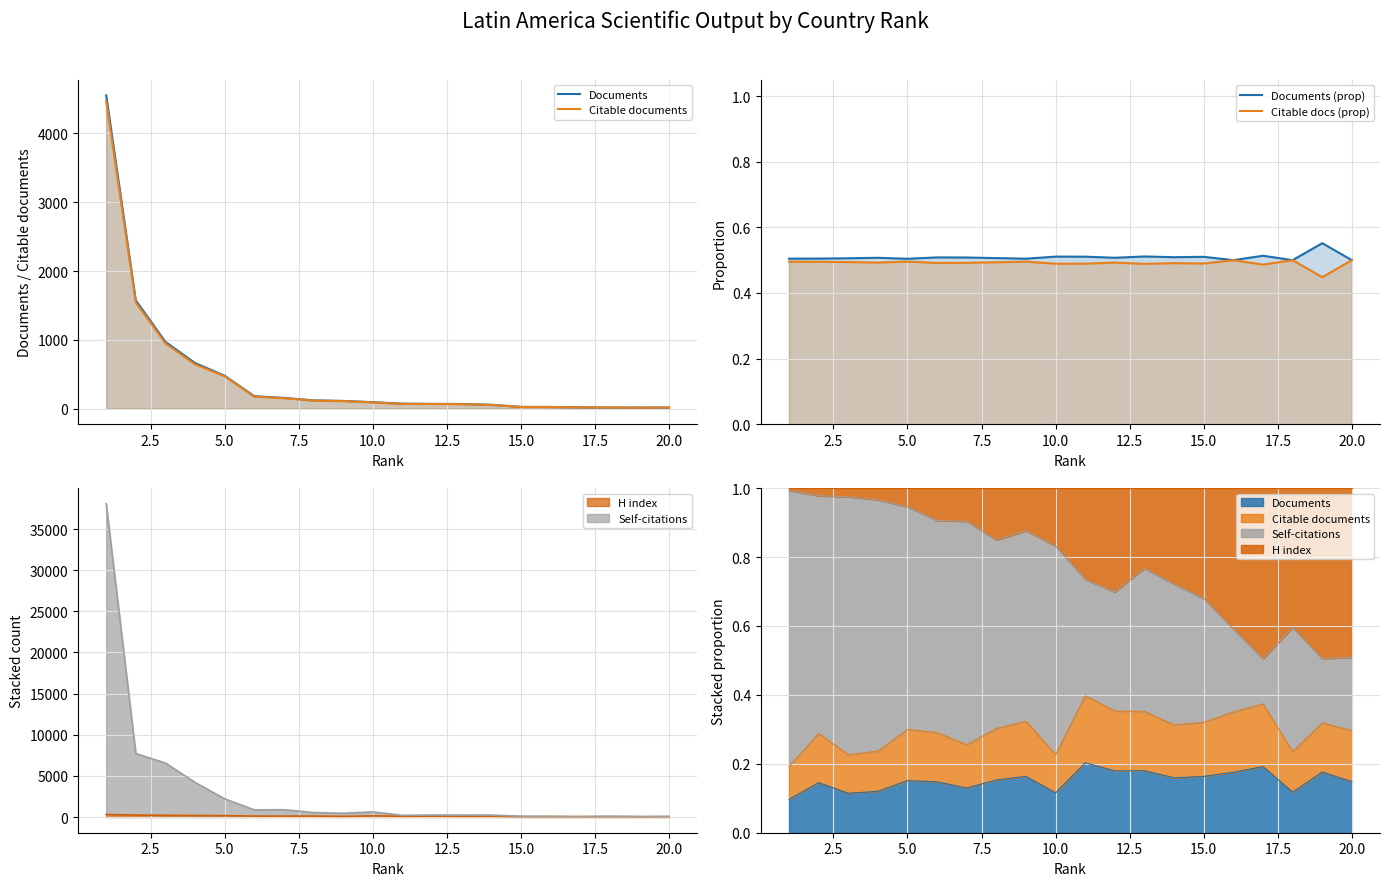

Is it true that Documents equals 16.0 at 20.0?

True